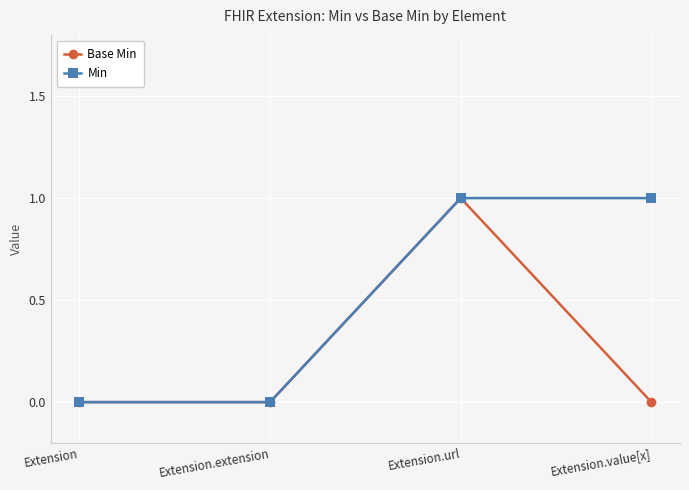

Which series has the largest total across all categories?

Min